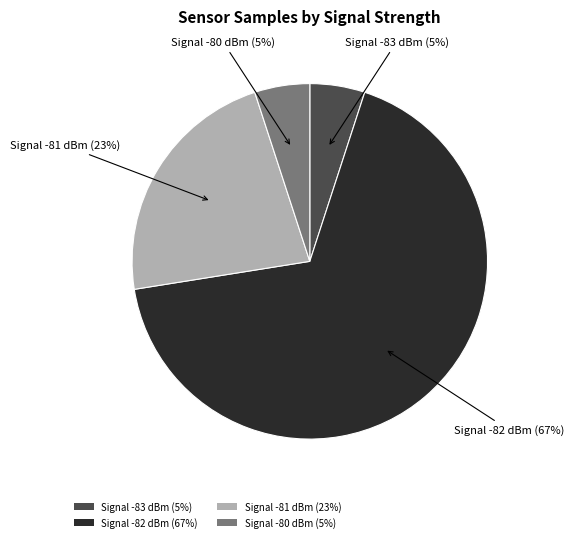

Which has a higher value, Signal -81 dBm (23%) or Signal -83 dBm (5%)?

Signal -81 dBm (23%)